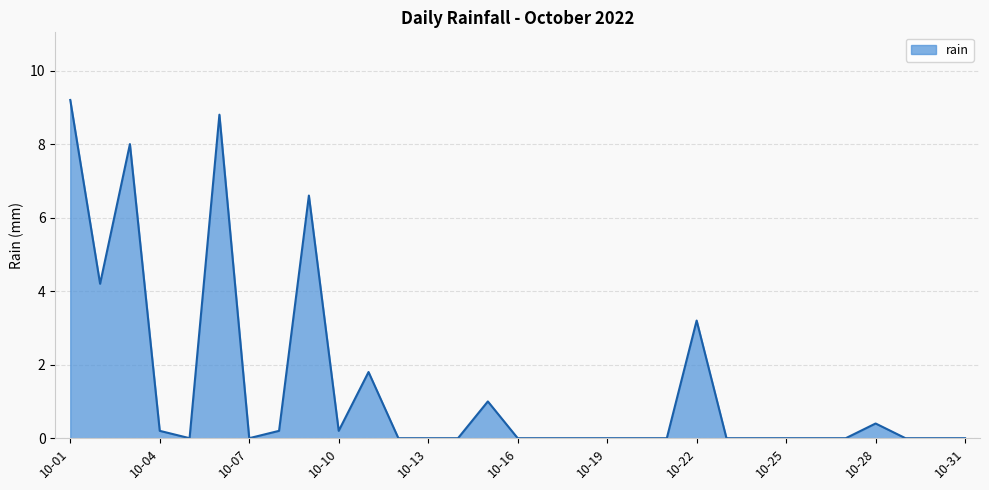

What is the maximum value shown in the chart?

9.2